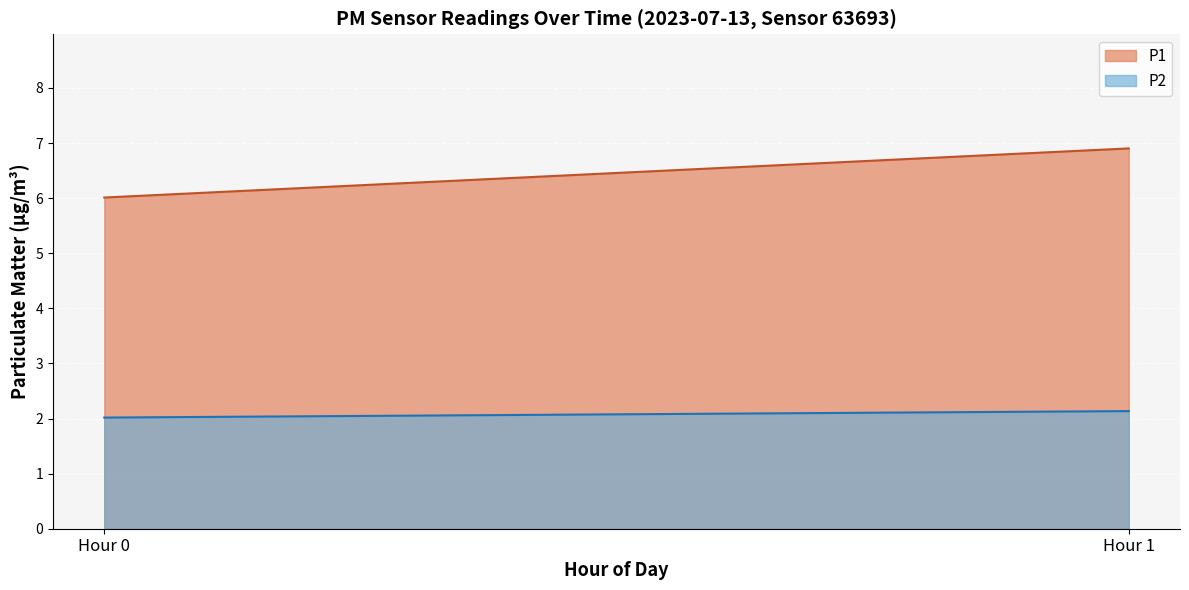

Which category has the lowest value in the P2 series?

Hour 0